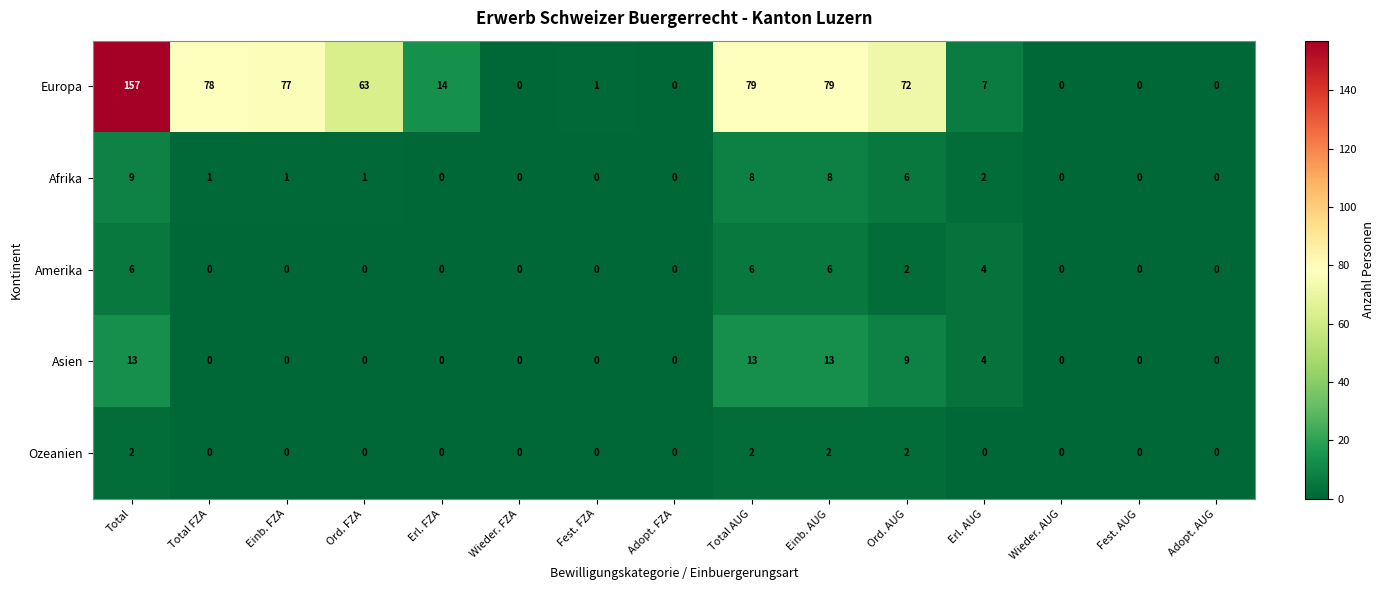

The Amerika series shows 4 at Adopt. AUG. True or false?

False